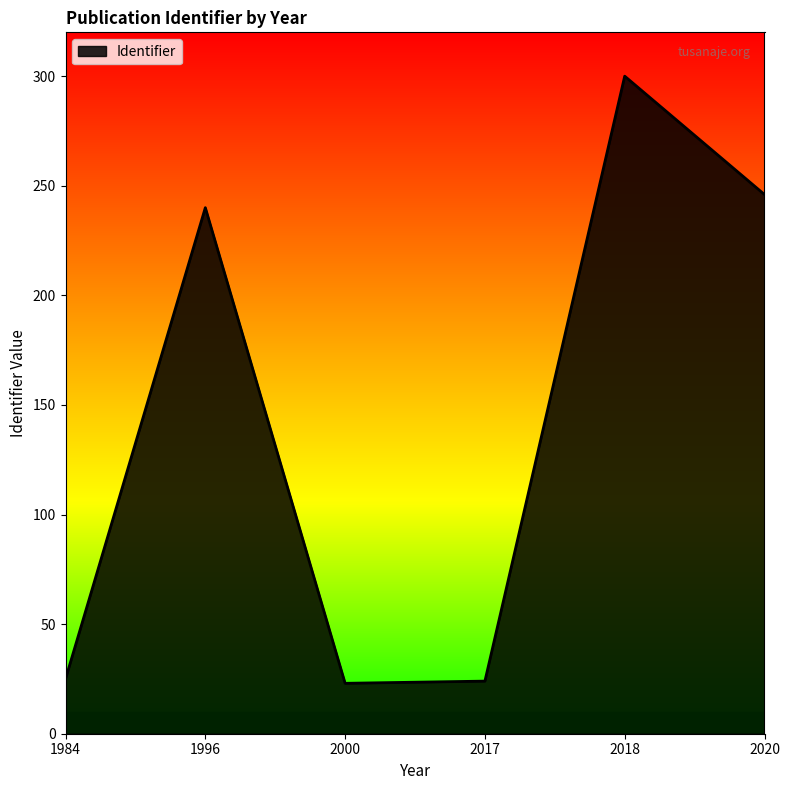

What is the change in value from 1984 to 2020?

+221